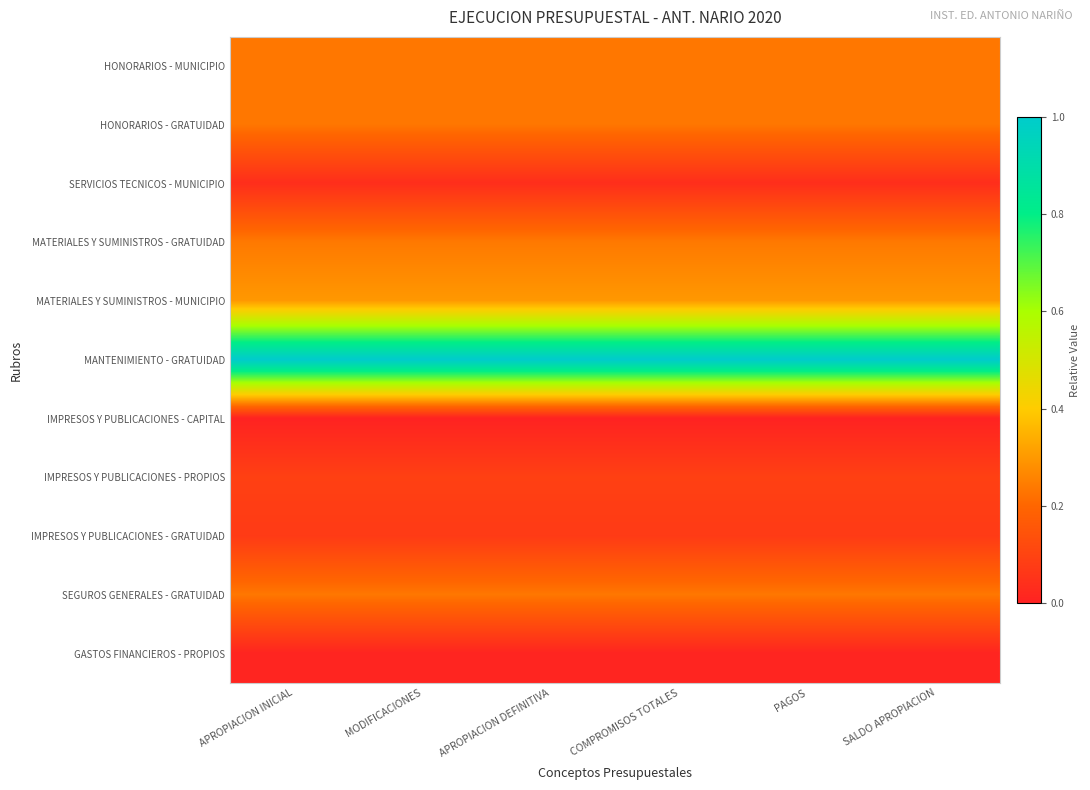

Reading left to right, what are all the values shown in this chart?

HONORARIOS - MUNICIPIO: APROPIACION INICIAL=0.2	MODIFICACIONES=0.2	APROPIACION DEFINITIVA=0.2	COMPROMISOS TOTALES=0.2	PAGOS=0.2	SALDO APROPIACION=0.2
HONORARIOS - GRATUIDAD: APROPIACION INICIAL=0.2	MODIFICACIONES=0.2	APROPIACION DEFINITIVA=0.2	COMPROMISOS TOTALES=0.2	PAGOS=0.2	SALDO APROPIACION=0.2
SERVICIOS TECNICOS - MUNICIPIO: APROPIACION INICIAL=0.0	MODIFICACIONES=0.0	APROPIACION DEFINITIVA=0.0	COMPROMISOS TOTALES=0.0	PAGOS=0.0	SALDO APROPIACION=0.0
MATERIALES Y SUMINISTROS - GRATUIDAD: APROPIACION INICIAL=0.2	MODIFICACIONES=0.2	APROPIACION DEFINITIVA=0.2	COMPROMISOS TOTALES=0.2	PAGOS=0.2	SALDO APROPIACION=0.2
MATERIALES Y SUMINISTROS - MUNICIPIO: APROPIACION INICIAL=0.3	MODIFICACIONES=0.3	APROPIACION DEFINITIVA=0.3	COMPROMISOS TOTALES=0.3	PAGOS=0.3	SALDO APROPIACION=0.3
MANTENIMIENTO - GRATUIDAD: APROPIACION INICIAL=1.0	MODIFICACIONES=1.0	APROPIACION DEFINITIVA=1.0	COMPROMISOS TOTALES=1.0	PAGOS=1.0	SALDO APROPIACION=1.0
IMPRESOS Y PUBLICACIONES - CAPITAL: APROPIACION INICIAL=0.0	MODIFICACIONES=0.0	APROPIACION DEFINITIVA=0.0	COMPROMISOS TOTALES=0.0	PAGOS=0.0	SALDO APROPIACION=0.0
IMPRESOS Y PUBLICACIONES - PROPIOS: APROPIACION INICIAL=0.1	MODIFICACIONES=0.1	APROPIACION DEFINITIVA=0.1	COMPROMISOS TOTALES=0.1	PAGOS=0.1	SALDO APROPIACION=0.1
IMPRESOS Y PUBLICACIONES - GRATUIDAD: APROPIACION INICIAL=0.1	MODIFICACIONES=0.1	APROPIACION DEFINITIVA=0.1	COMPROMISOS TOTALES=0.1	PAGOS=0.1	SALDO APROPIACION=0.1
SEGUROS GENERALES - GRATUIDAD: APROPIACION INICIAL=0.2	MODIFICACIONES=0.2	APROPIACION DEFINITIVA=0.2	COMPROMISOS TOTALES=0.2	PAGOS=0.2	SALDO APROPIACION=0.2
GASTOS FINANCIEROS - PROPIOS: APROPIACION INICIAL=0.0	MODIFICACIONES=0.0	APROPIACION DEFINITIVA=0.0	COMPROMISOS TOTALES=0.0	PAGOS=0.0	SALDO APROPIACION=0.0